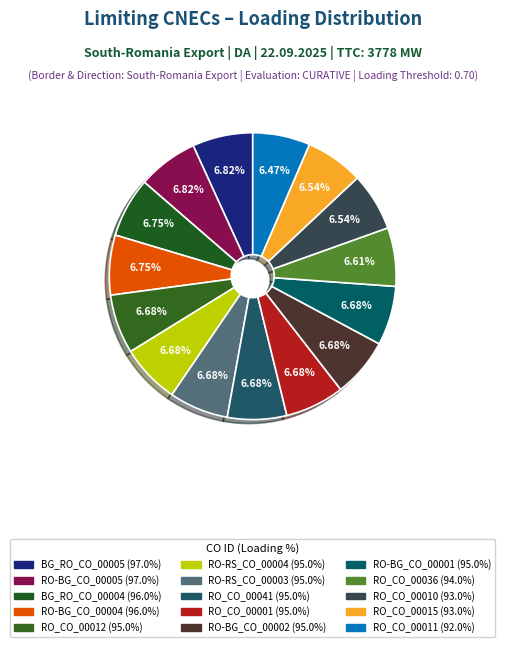

Count the number of slices in the pie.

15